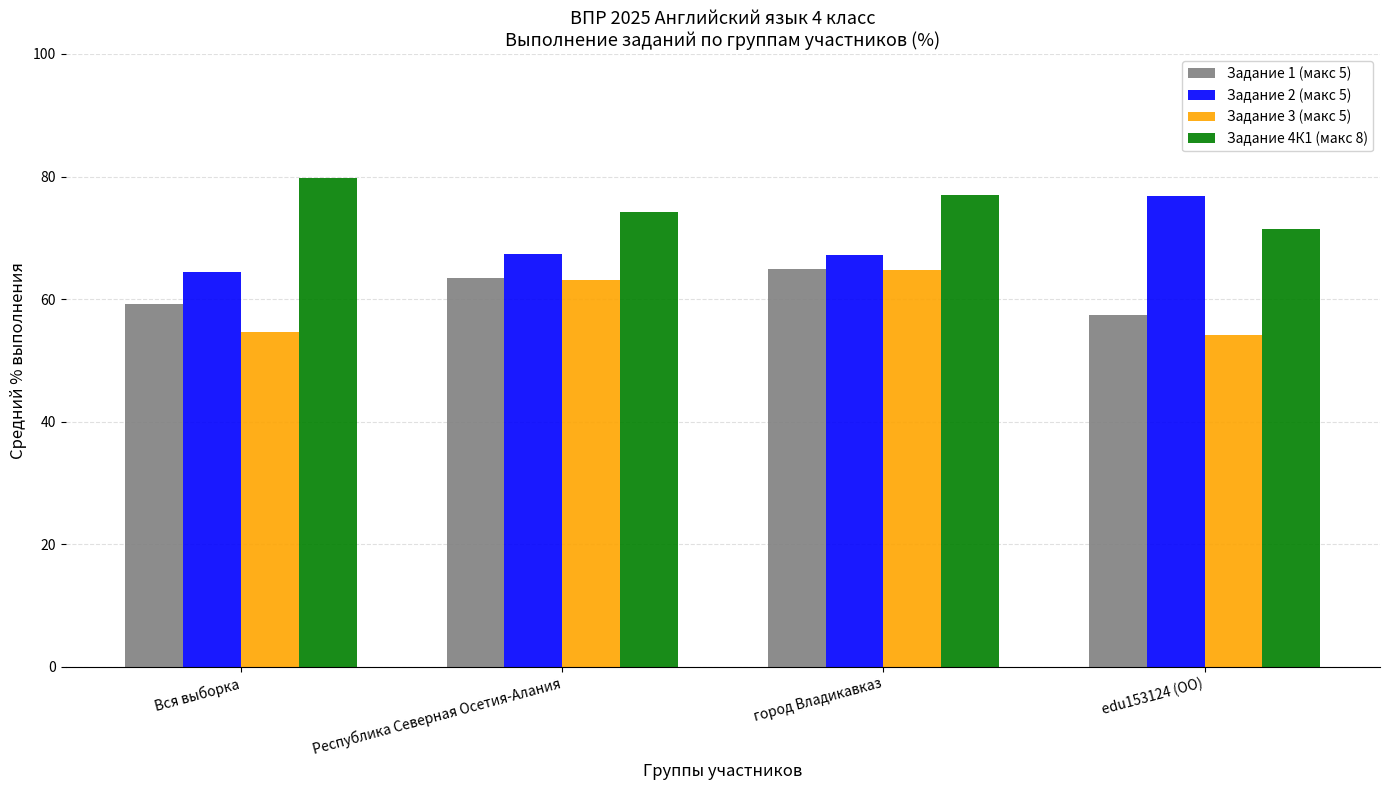

What are all the series names shown in the legend?

Задание 1 (макс 5), Задание 2 (макс 5), Задание 3 (макс 5), Задание 4К1 (макс 8)